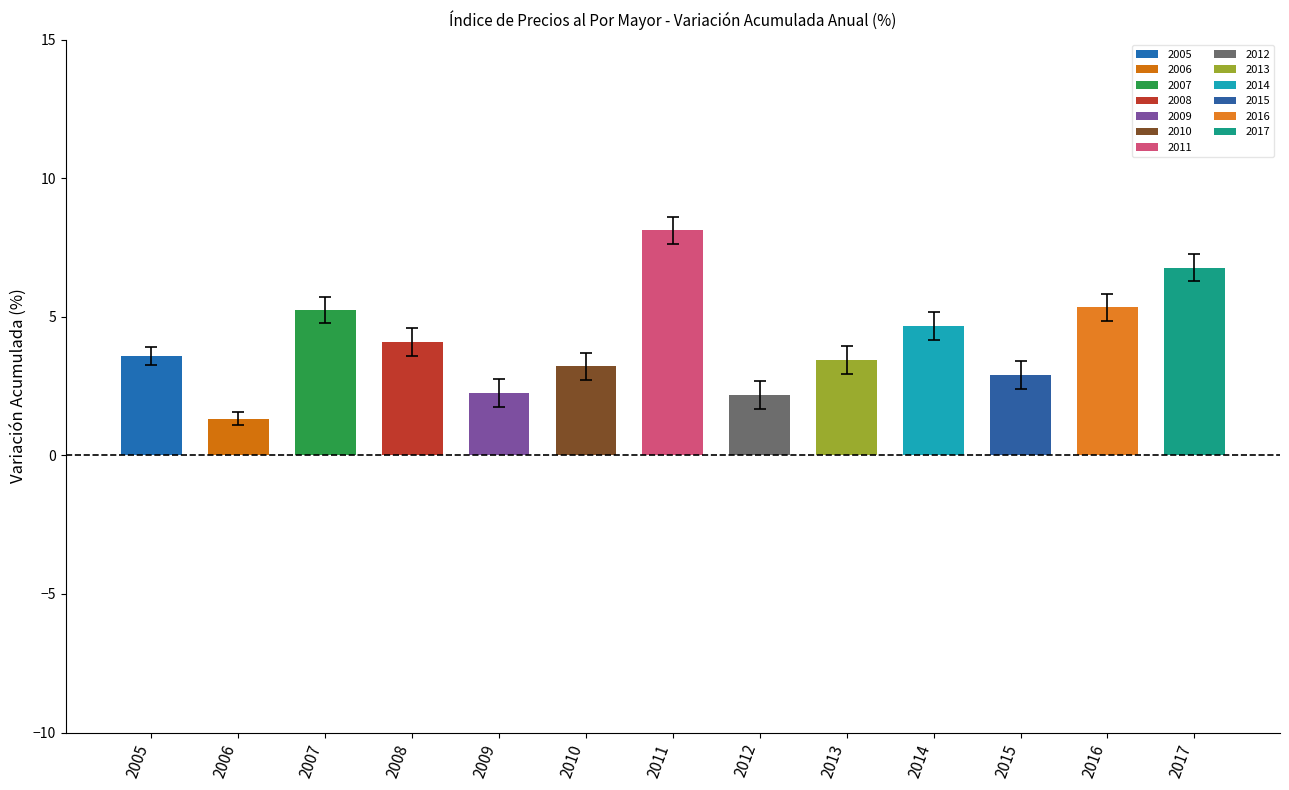

True or false: the data shows 5.3 at 2016.

True